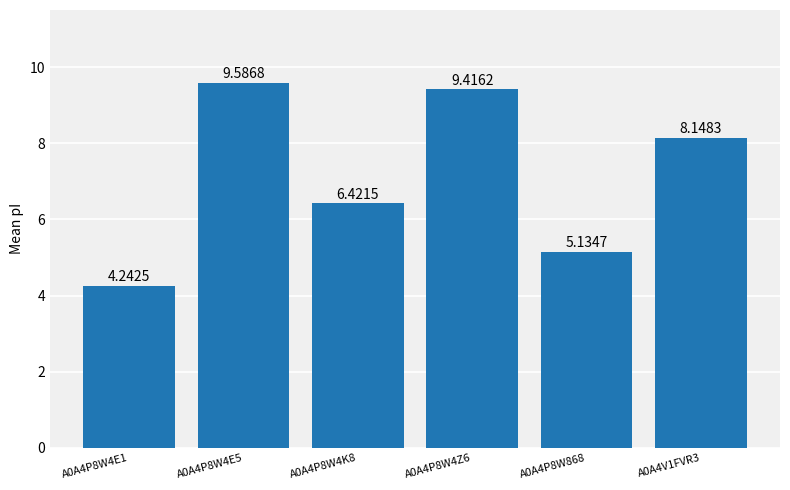

What is the sum of the values at A0A4P8W4Z6 and A0A4P8W4E5?

19.0